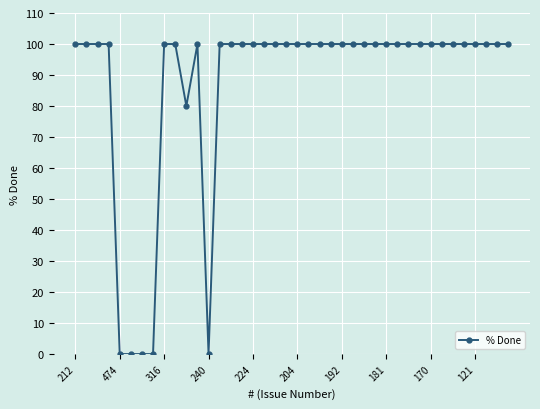

What is the value of the 20th point from the left?

100